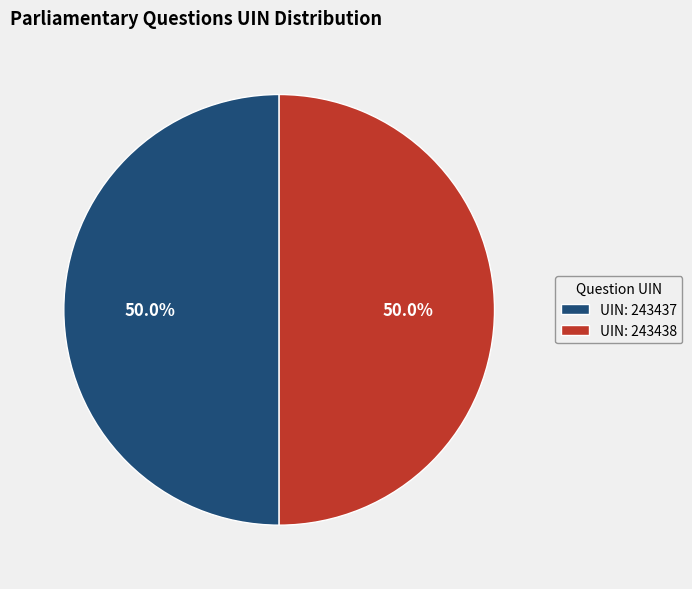

What is the ratio of the value at UIN: 243438 to the value at UIN: 243437?

1.0